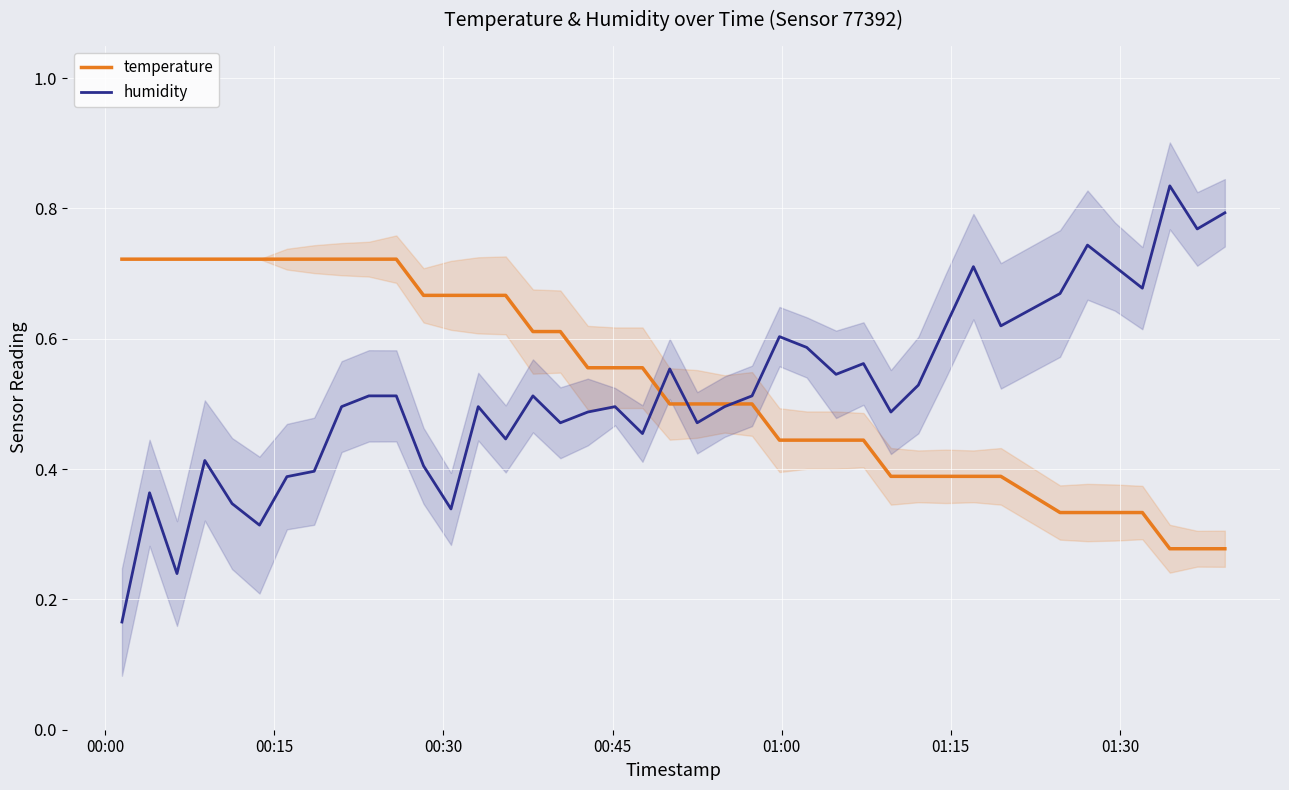

How many interior local valleys does the humidity series have?

12